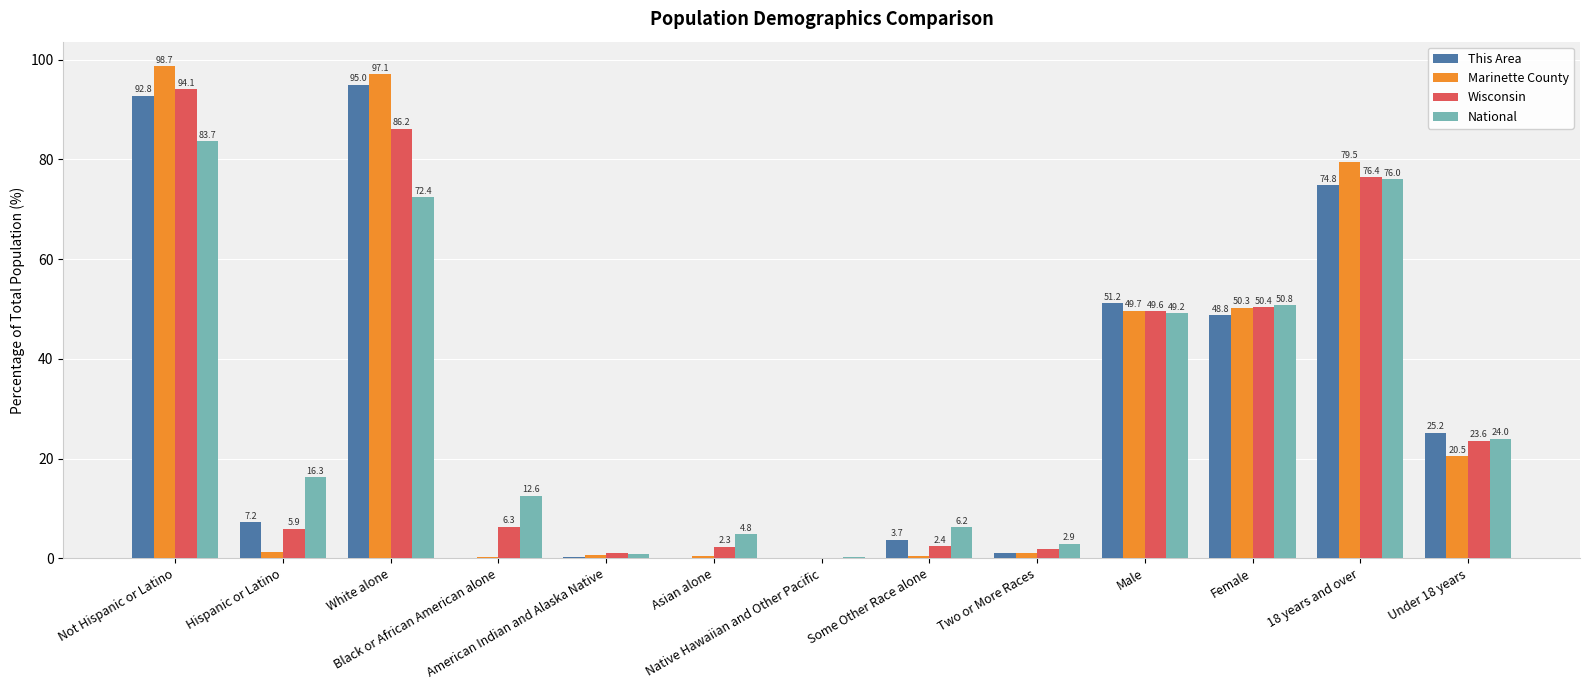

Reading left to right, what are all the values shown in this chart?

This Area: 92.8	7.2	95.0	0.0	0.3	0.0	0.0	3.7	1.1	51.2	48.8	74.8	25.2
Marinette County: 98.7	1.3	97.1	0.3	0.6	0.5	0.0	0.4	1.1	49.7	50.3	79.5	20.5
Wisconsin: 94.1	5.9	86.2	6.3	1.0	2.3	0.0	2.4	1.8	49.6	50.4	76.4	23.6
National: 83.7	16.3	72.4	12.6	0.9	4.8	0.2	6.2	2.9	49.2	50.8	76.0	24.0